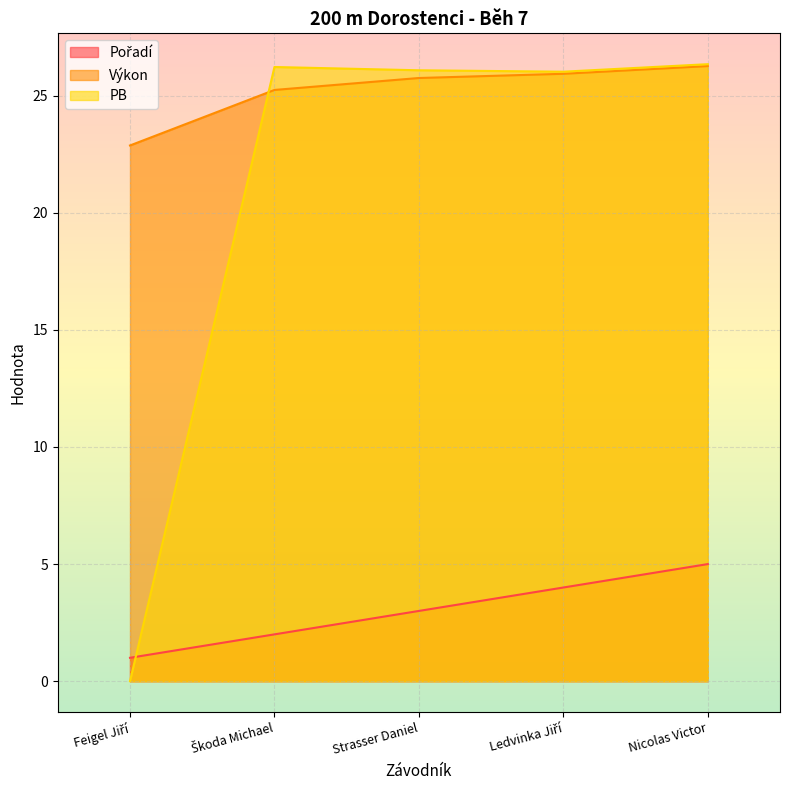

How many lines are shown in the chart?

3